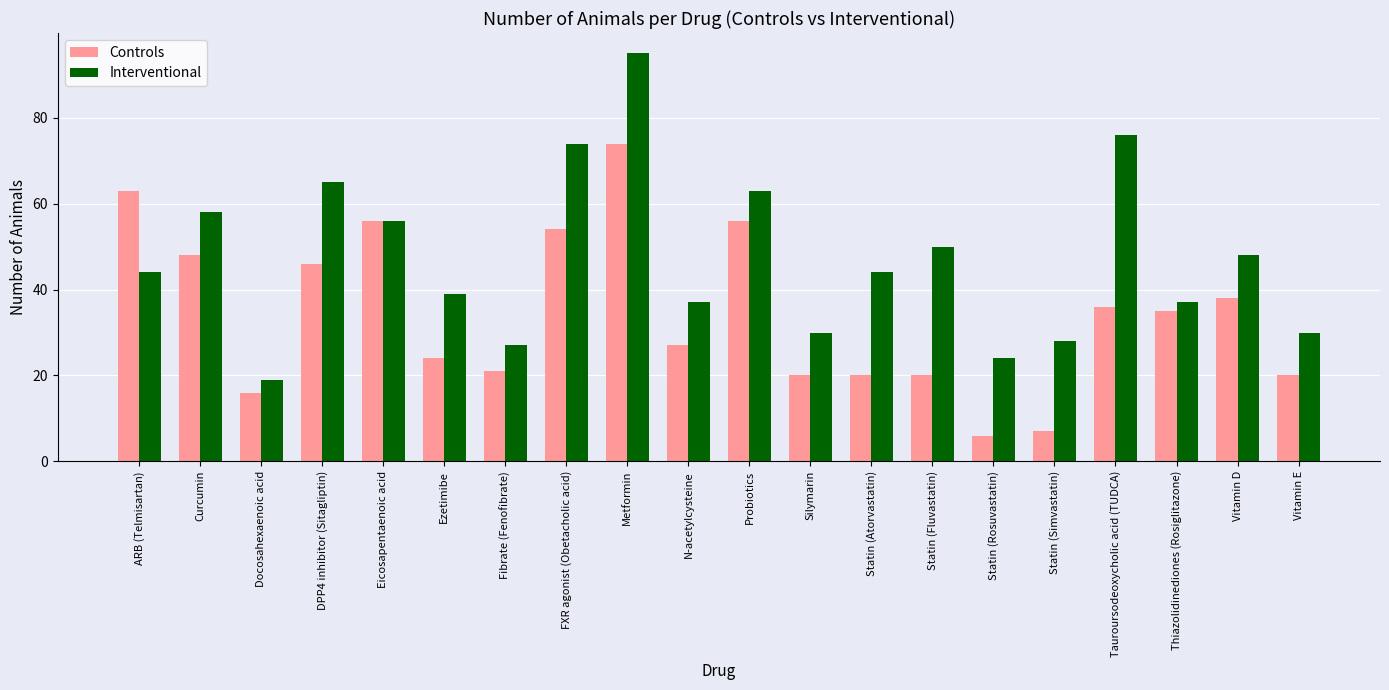

Where does the Controls series first go above 35?

ARB (Telmisartan)